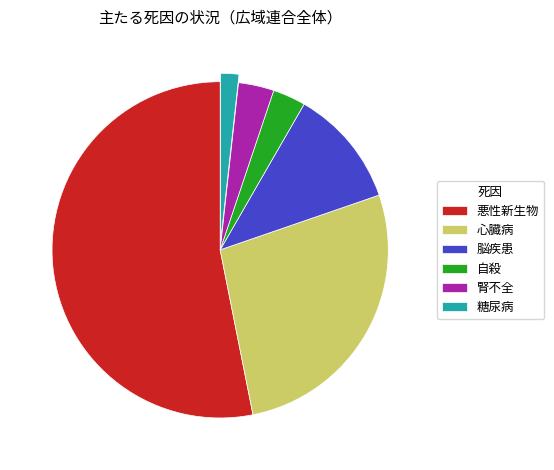

Which has a higher value, 脳疾患 or 自殺?

脳疾患